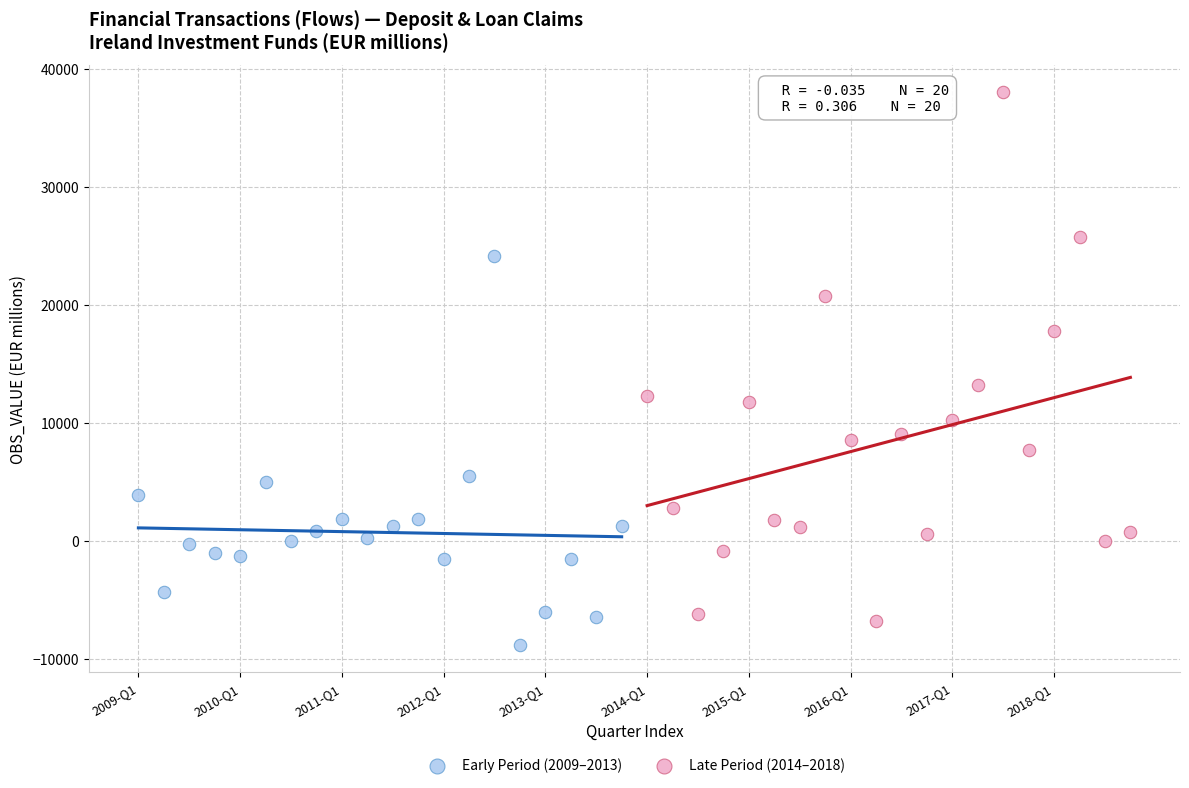

Which series has the largest Y range (max minus min)?

Late Period (2014–2018)